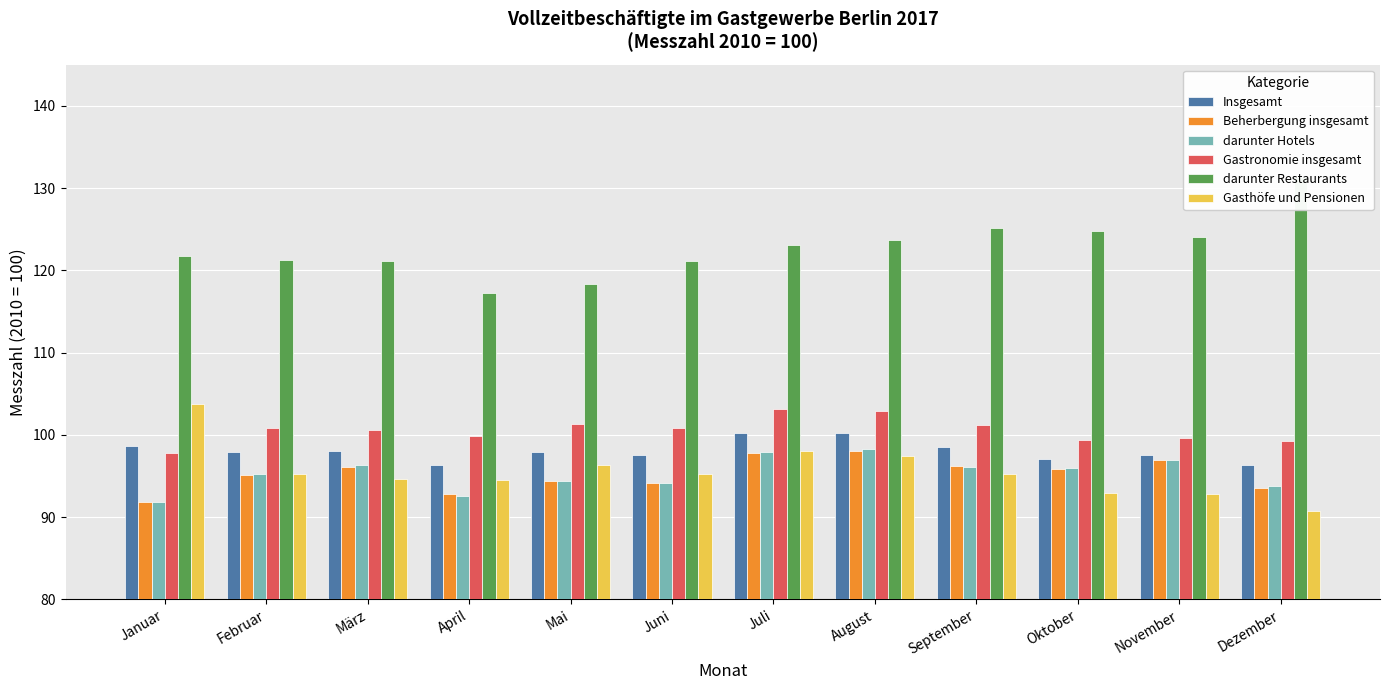

Which series has the widest spread of values?

darunter Restaurants